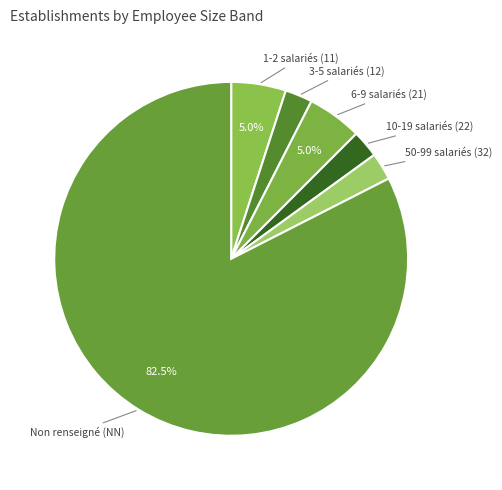

Which slice is the largest?

Non renseigné (NN)